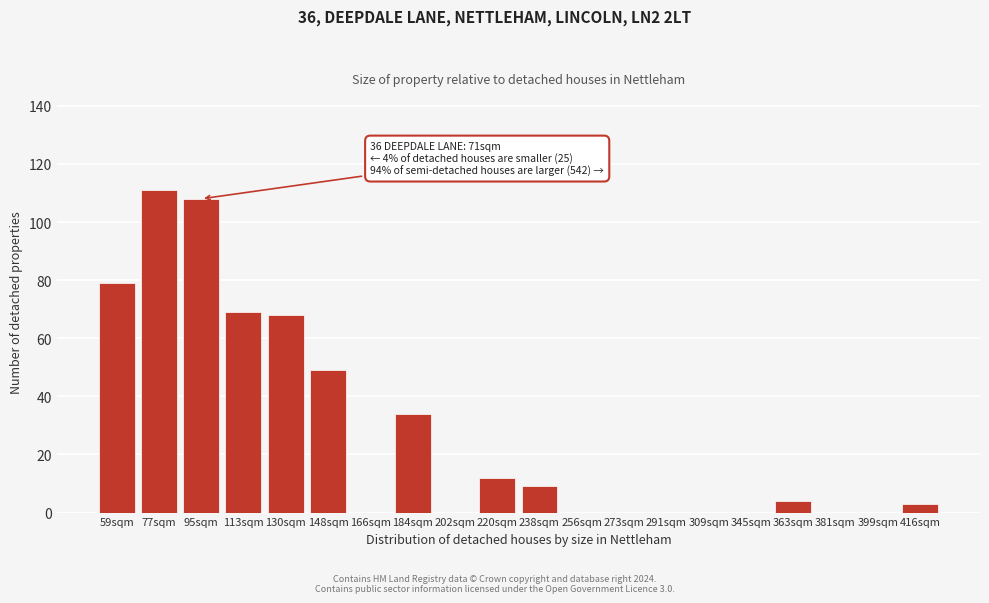

Reading left to right, list all the values displayed in this chart.

59sqm=79	77sqm=111	95sqm=108	113sqm=69	130sqm=68	148sqm=49	166sqm=0	184sqm=34	202sqm=0	220sqm=12	238sqm=9	256sqm=0	273sqm=0	291sqm=0	309sqm=0	345sqm=0	363sqm=4	381sqm=0	399sqm=0	416sqm=3